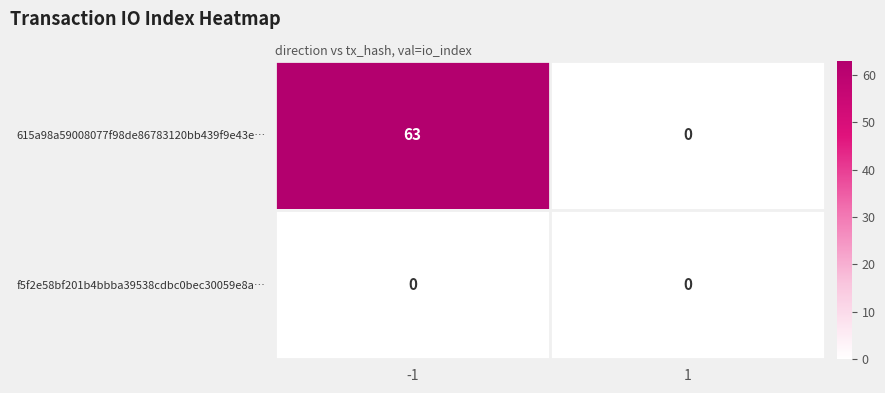

What is the difference between the maximum and minimum values in the 615a98a59008077f98de86783120bb439f9e43e… series?

63